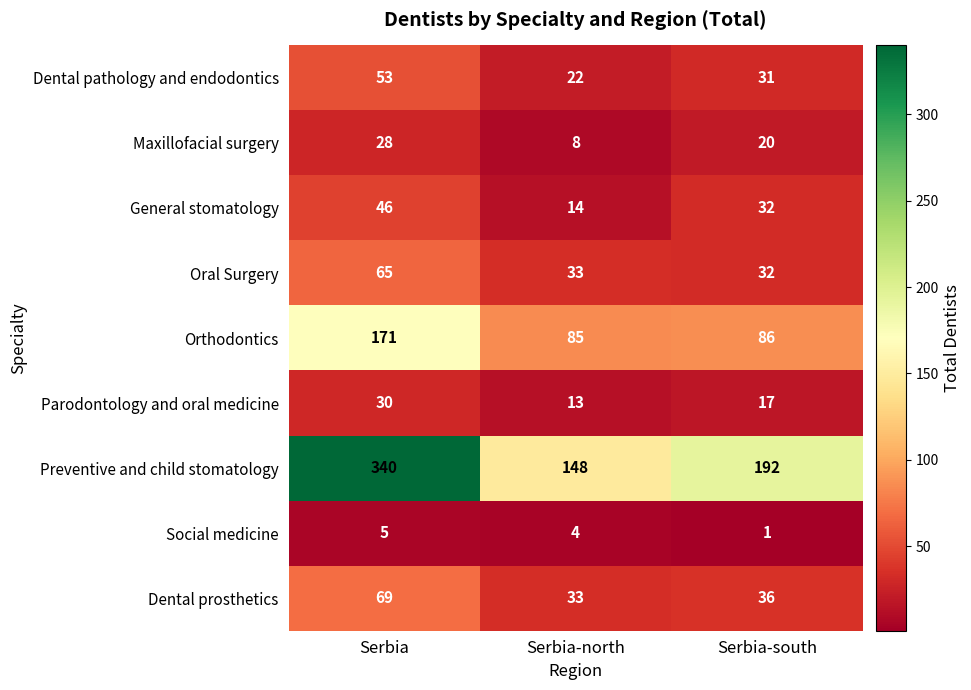

Which series has the largest total across all categories?

Preventive and child stomatology